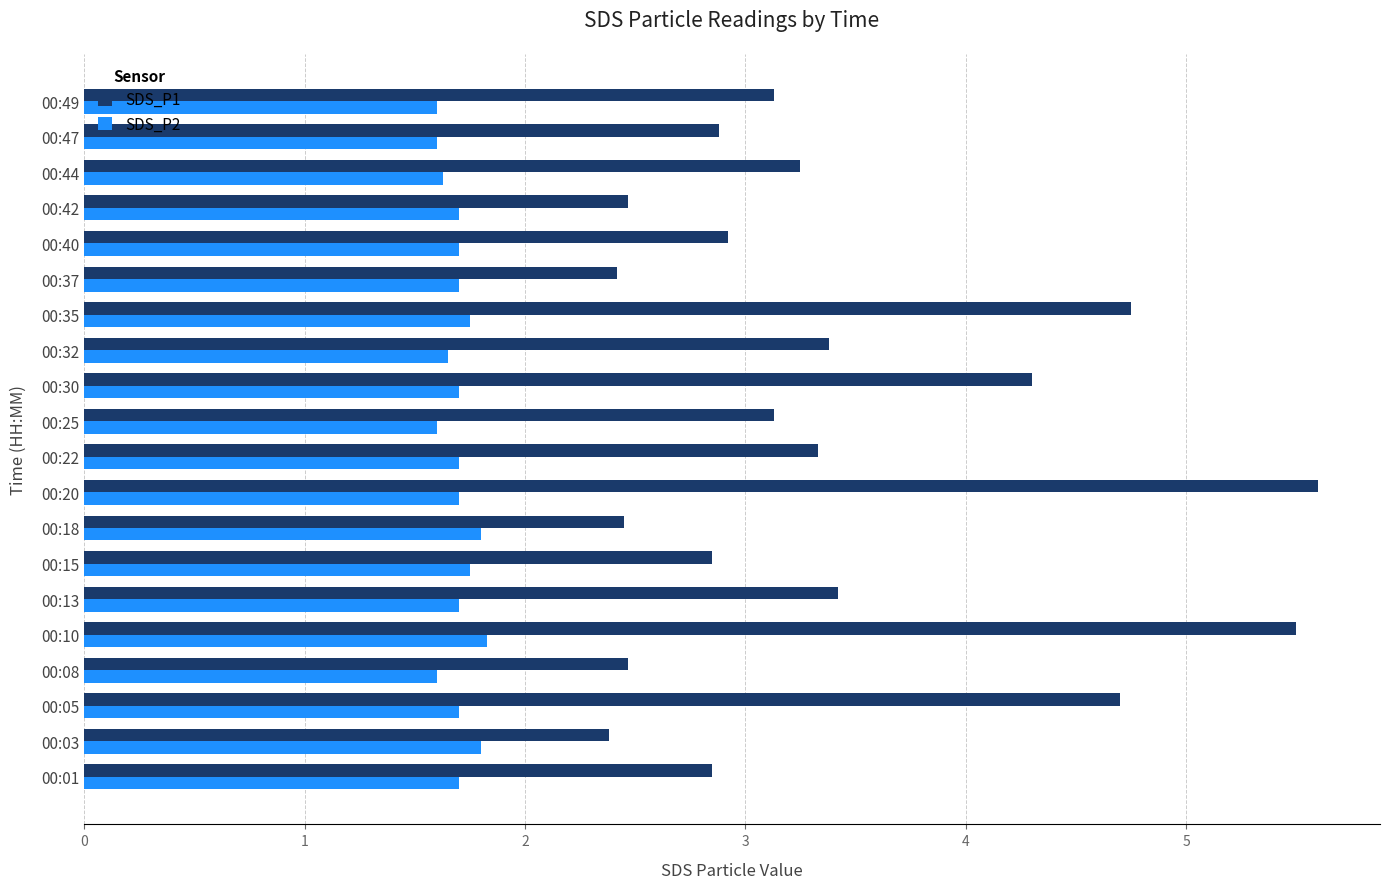

What is the average value of the SDS_P2 series?

1.7